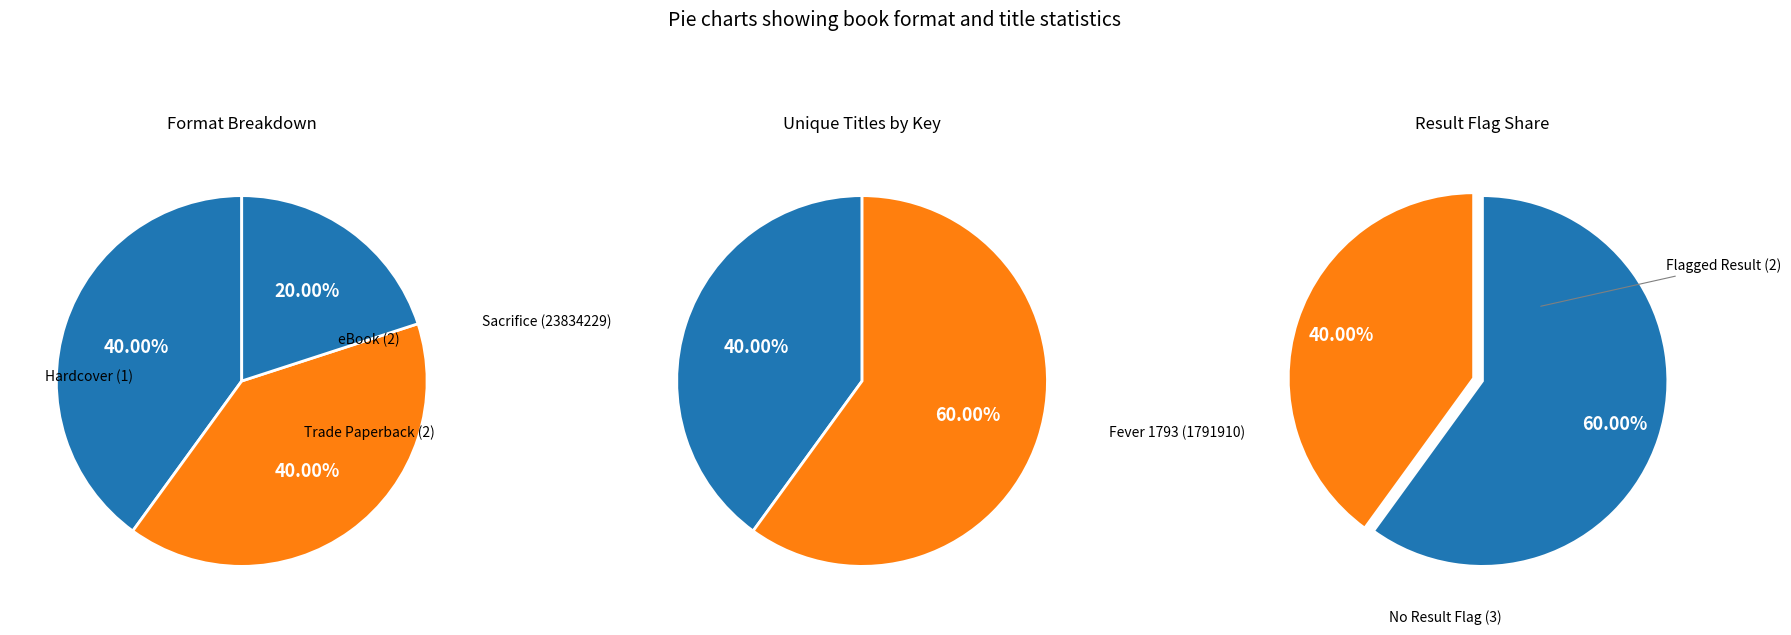

The Trade Paperback slice represents 40% of the pie. True or false?

True